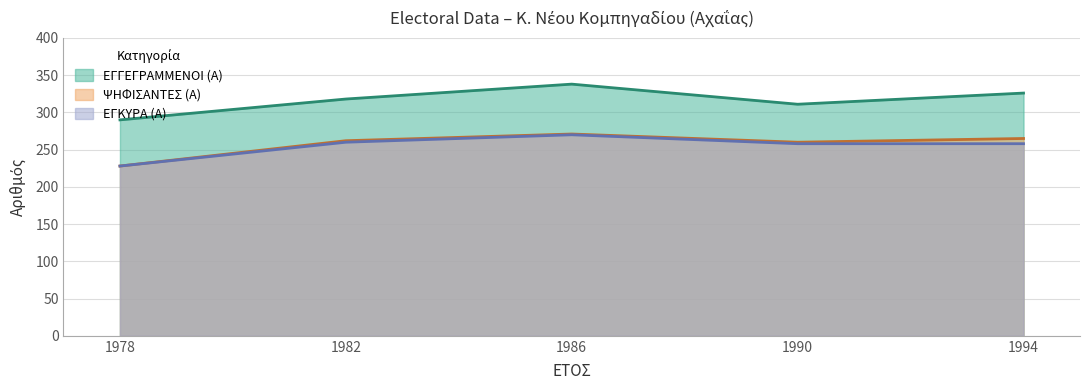

What is the maximum value for ΨΗΦΙΣΑΝΤΕΣ (Α)?

271